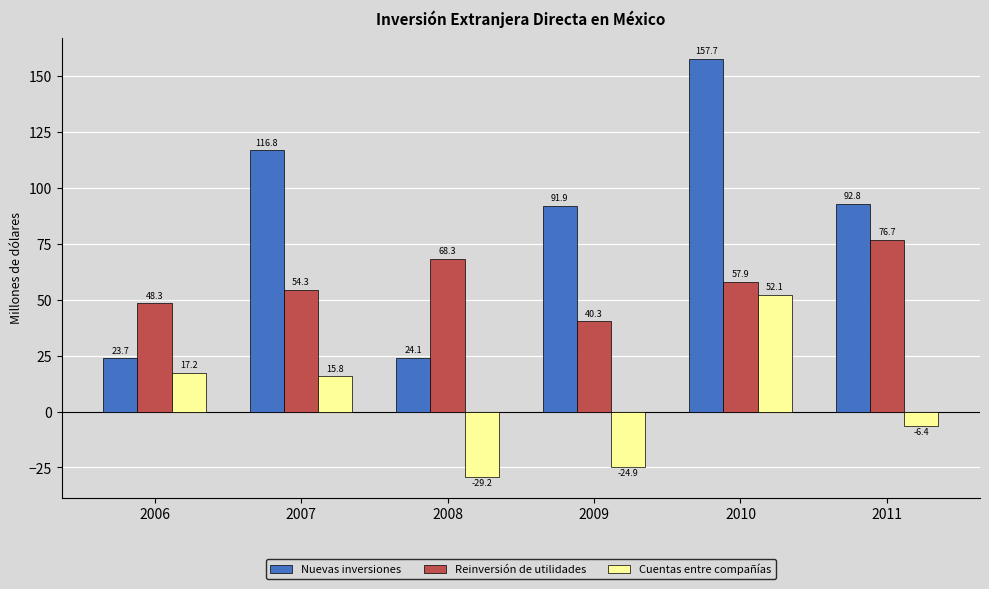

Where does the Cuentas entre compañías series first go above 15?

2006